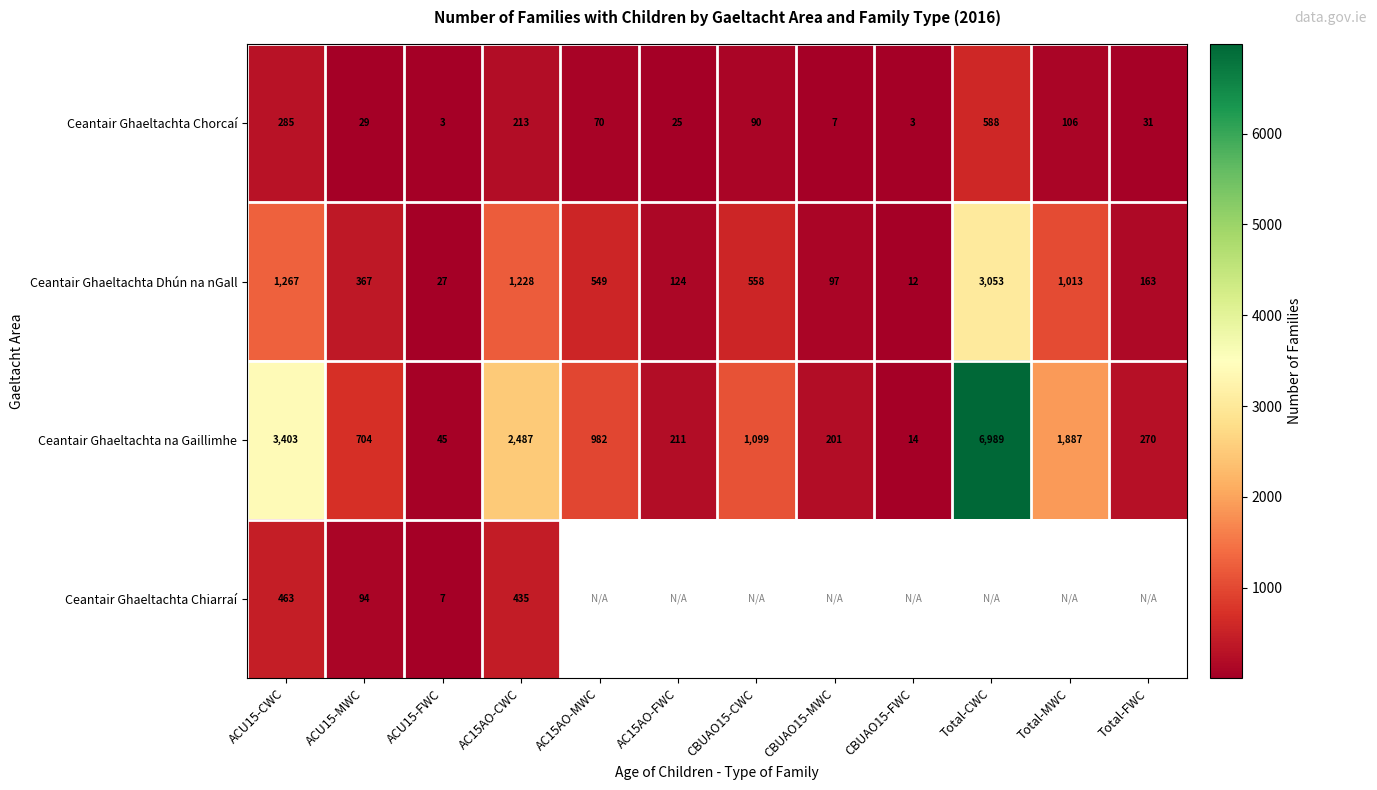

The value of Ceantair Ghaeltachta Dhún na nGall at ACU15-FWC is 27. True or false?

True